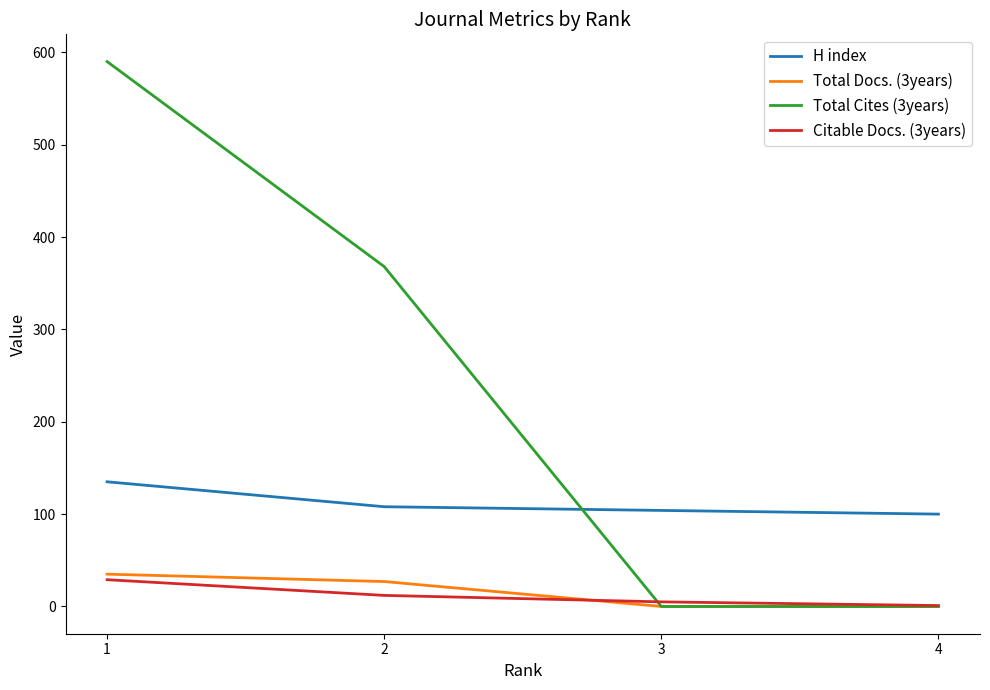

How many lines are shown in the chart?

4